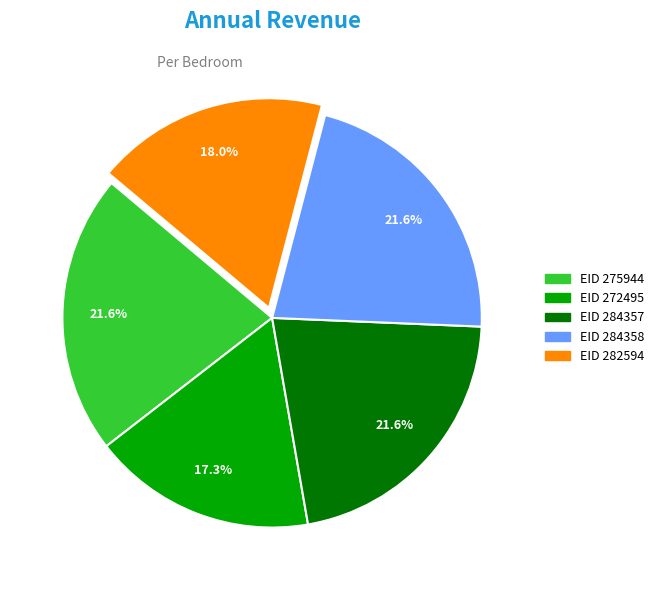

How many slices are in this pie chart?

5